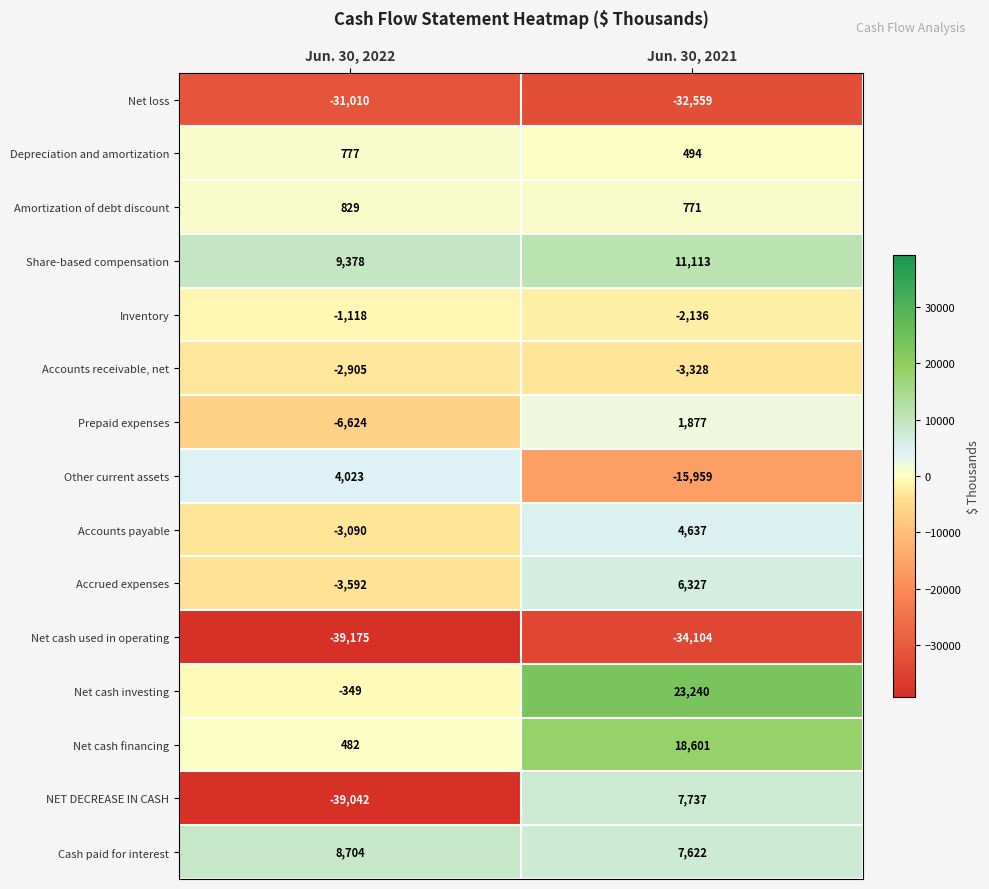

What is the sum of all Net loss values?

-63569